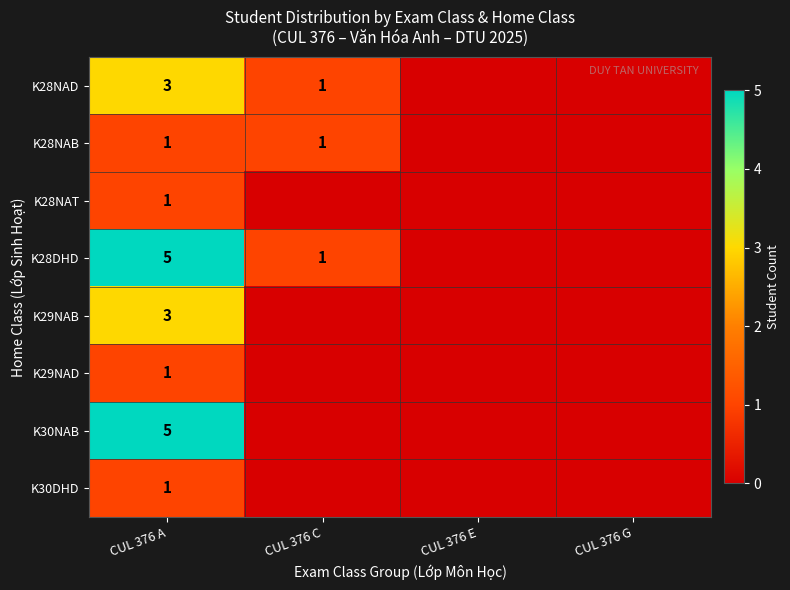

What is the spread (max minus min) of values at CUL 376 A?

4